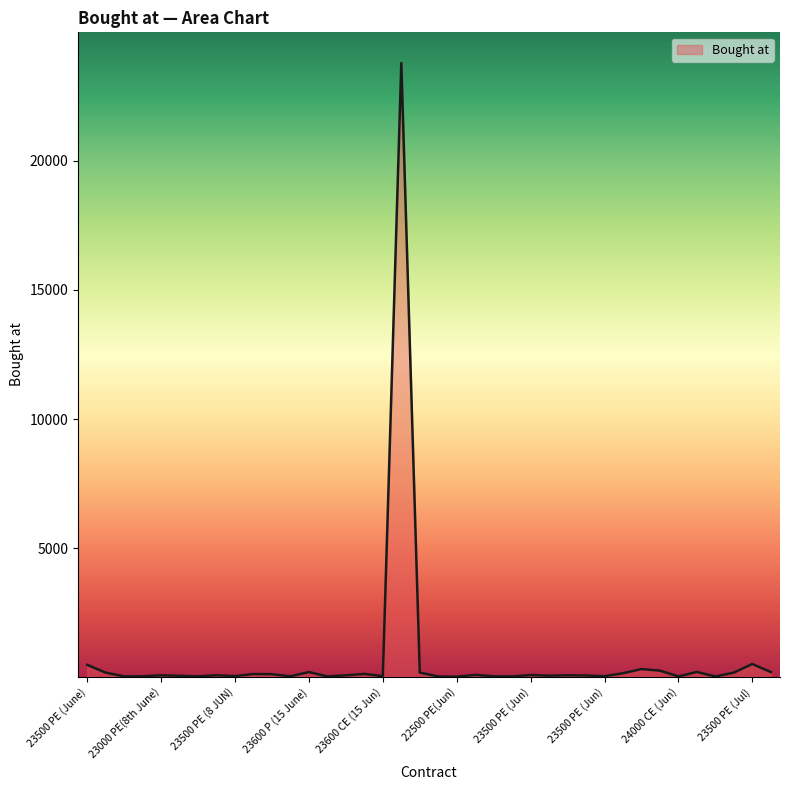

What is the difference between the maximum and minimum values?

23773